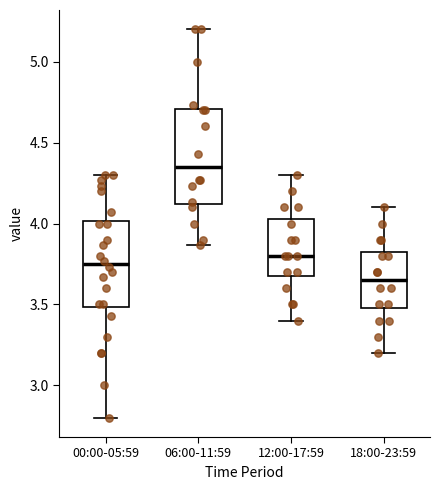

Comparing the boxes themselves (not the whiskers), which one is the tallest?

06:00-11:59